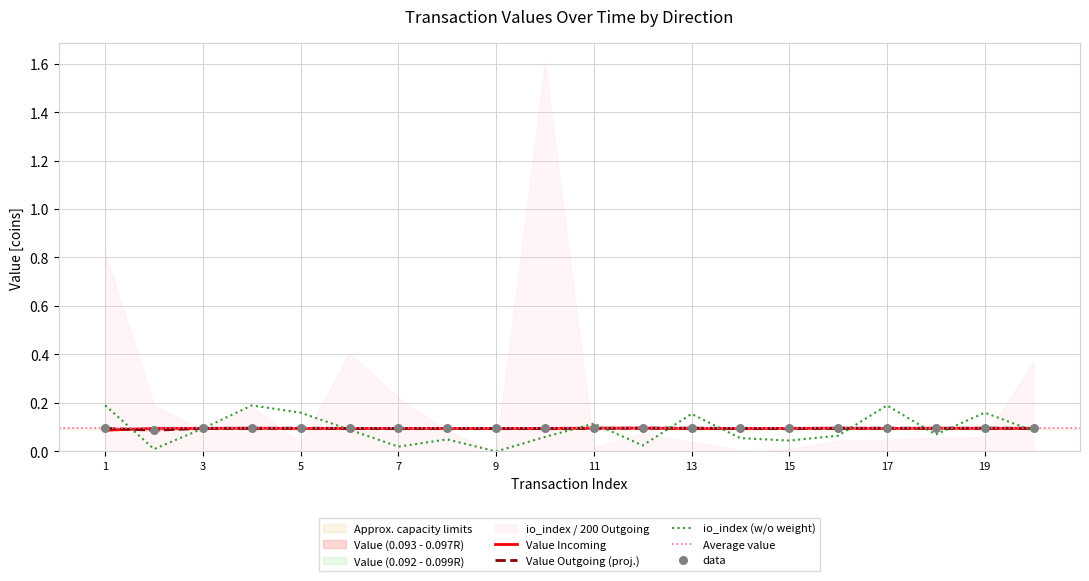

What is the total value across all series at 13?

0.3